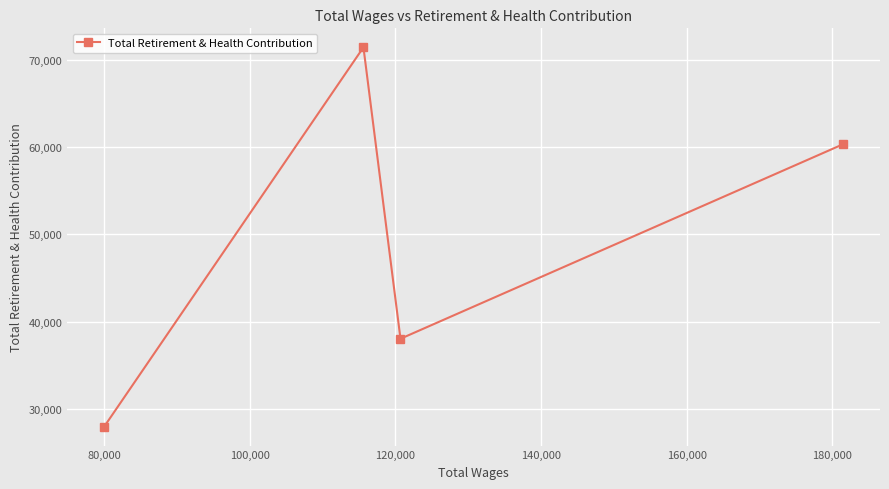

How many data points are less than 60306?

2